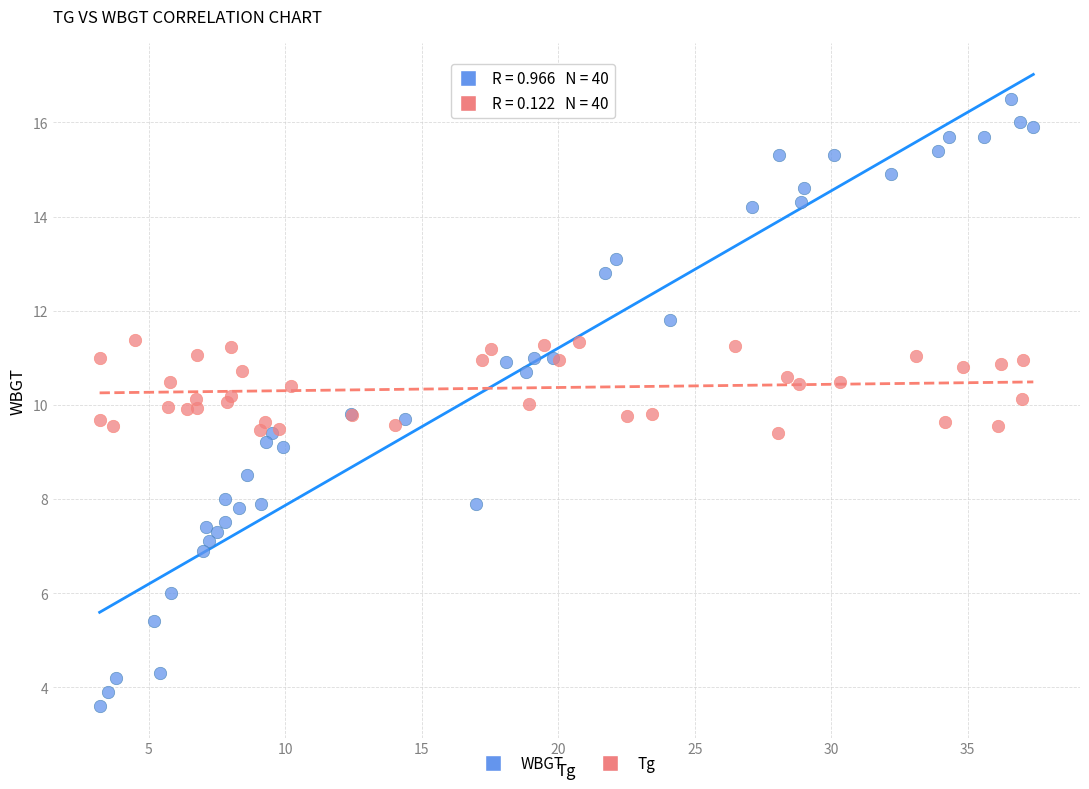

Which series has the widest spread of Y values?

WBGT